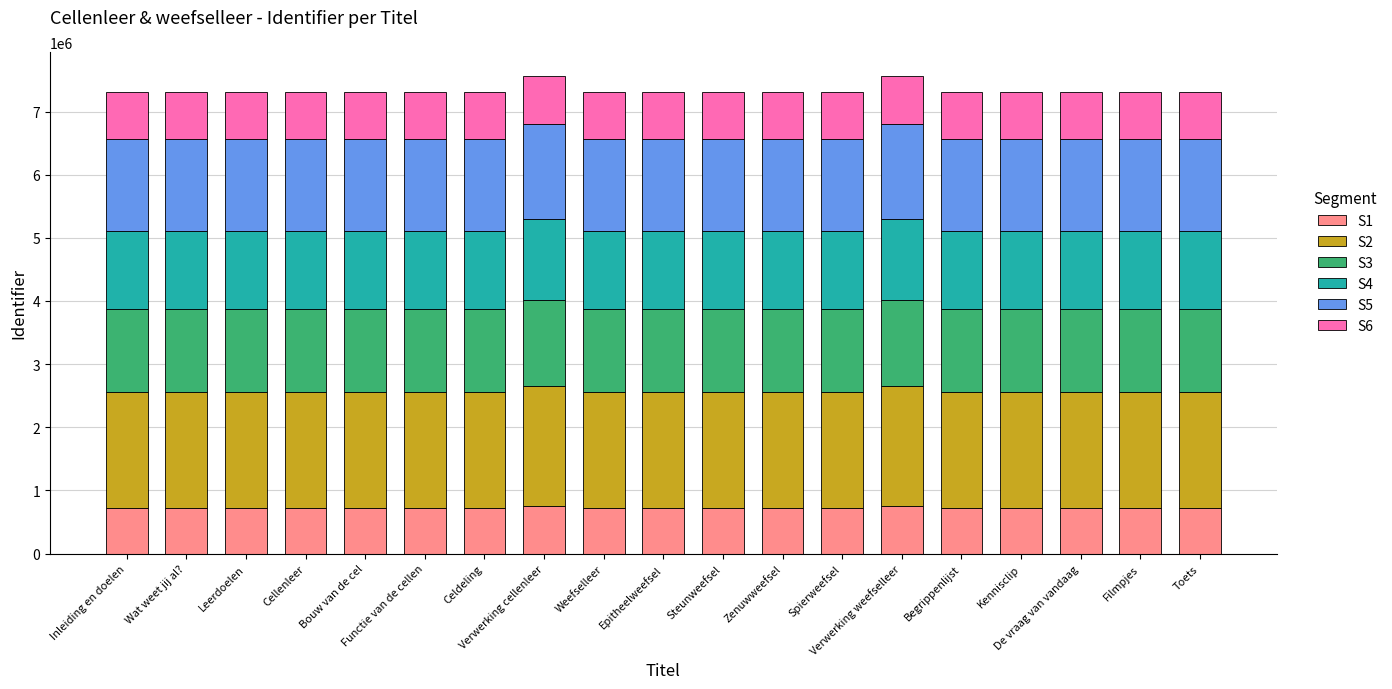

What is the minimum value for S1?

730242.0